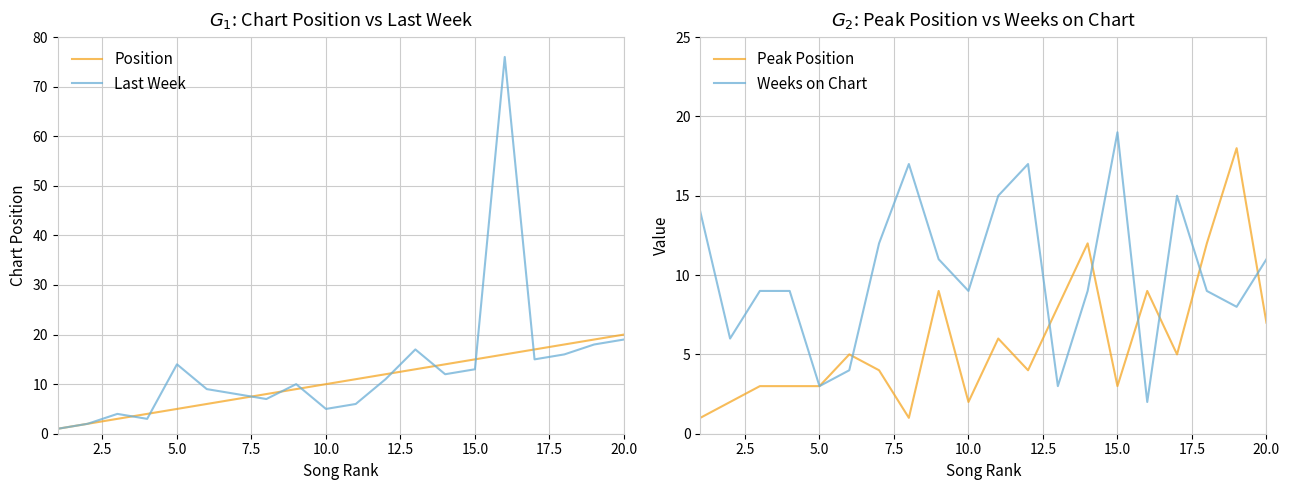

The value of Last Week at 5.0 is 14. True or false?

True